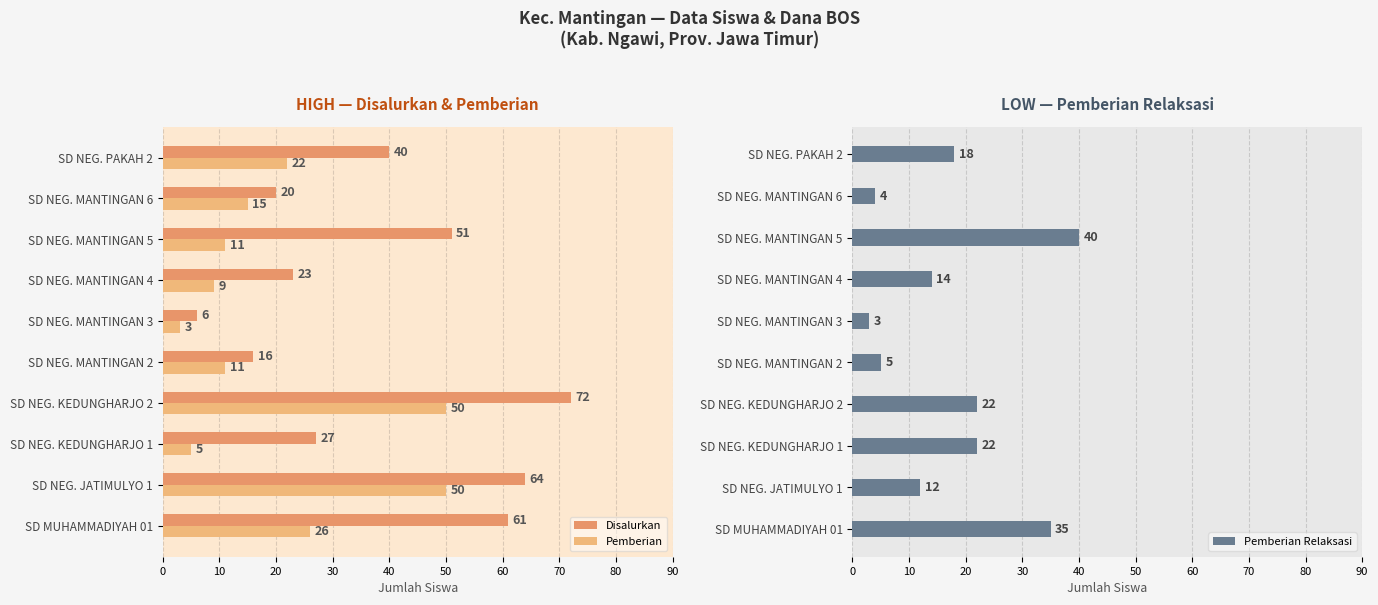

Does the chart contain any negative values?

No